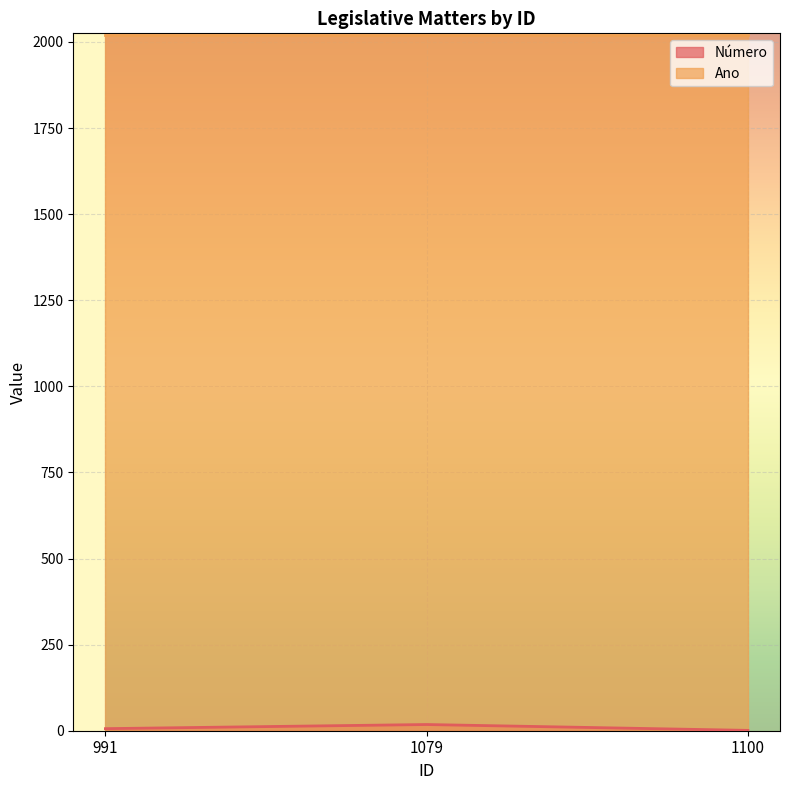

Reading left to right, extract all data points from this chart.

6	18	1